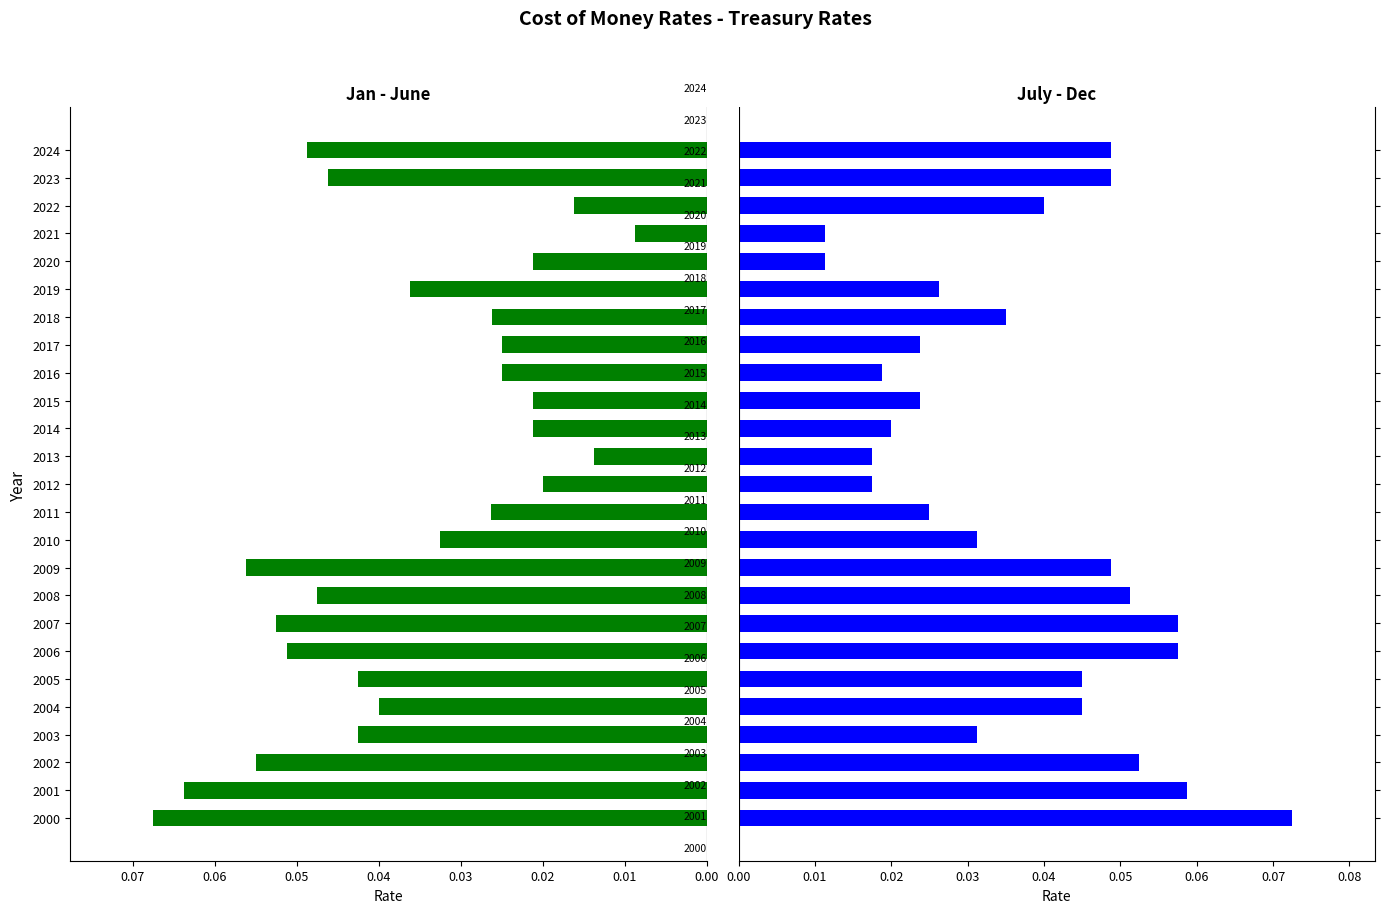

Reading left to right, transcribe all the data shown in this chart.

Jan - June: 0.1	0.1	0.1	0.0	0.0	0.0	0.1	0.1	0.0	0.1	0.0	0.0	0.0	0.0	0.0	0.0	0.0	0.0	0.0	0.0	0.0	0.0	0.0	0.0	0.0
July - Dec: 0.1	0.1	0.1	0.0	0.0	0.0	0.1	0.1	0.1	0.0	0.0	0.0	0.0	0.0	0.0	0.0	0.0	0.0	0.0	0.0	0.0	0.0	0.0	0.0	0.0